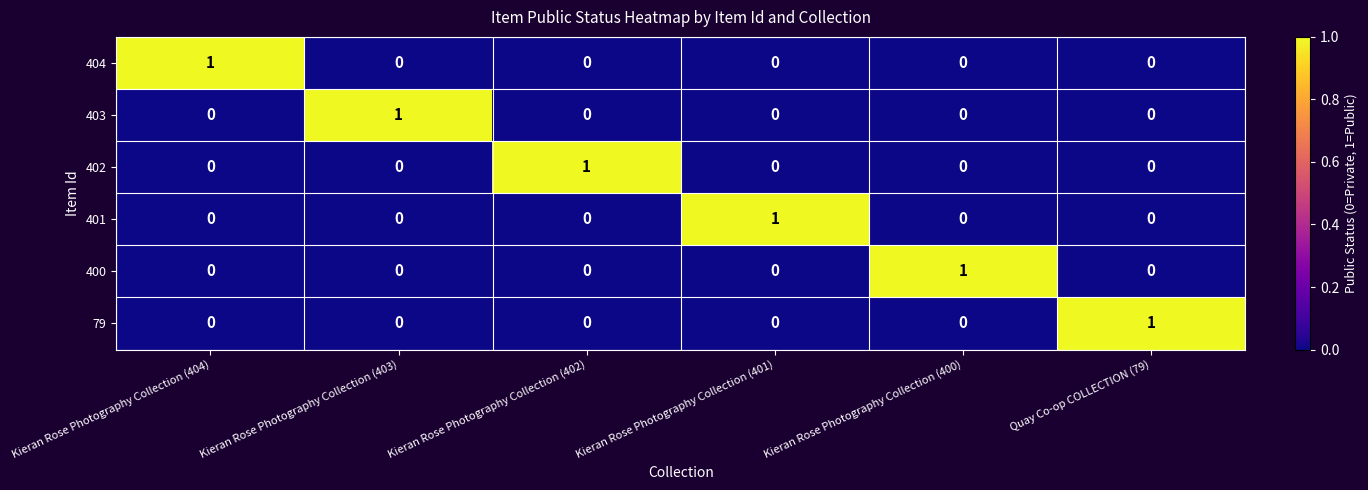

At how many categories does at least one series exceed 0?

6